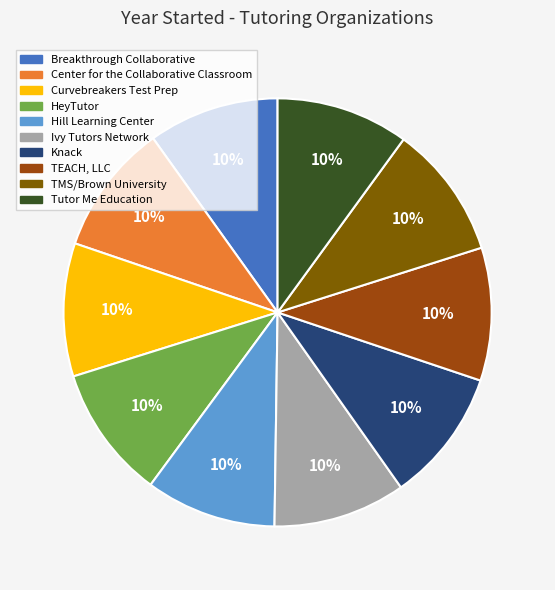

Is the sum of Ivy Tutors Network and Hill Learning Center greater than half?

No